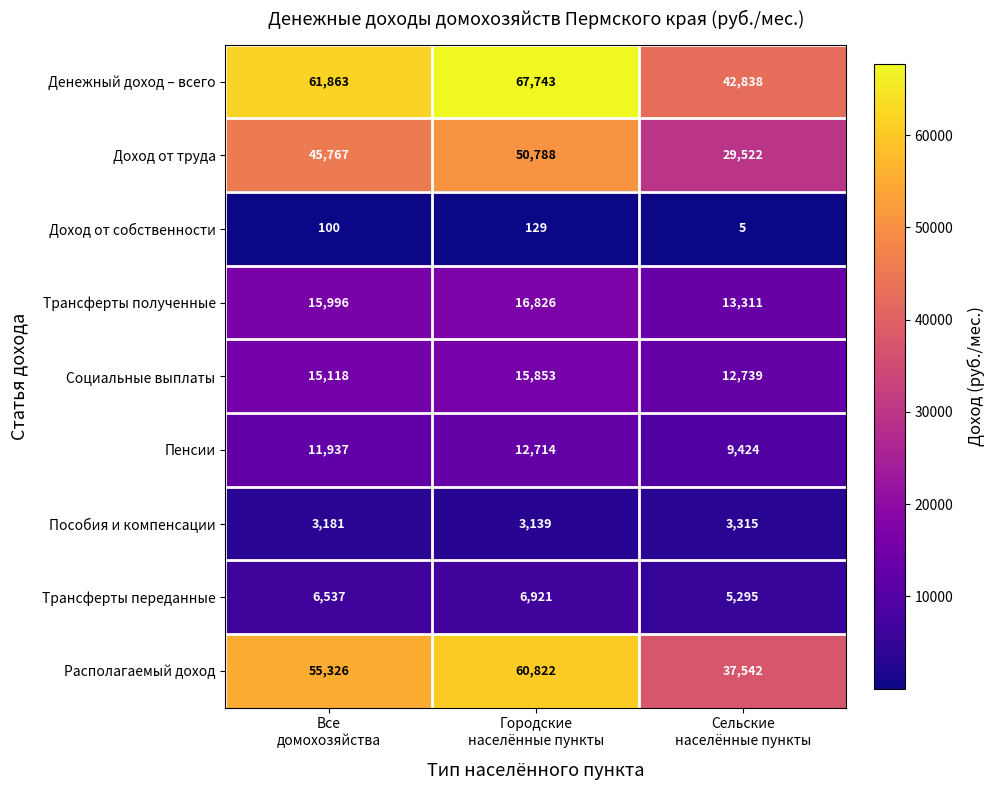

At how many categories does at least one series exceed 53380?

2